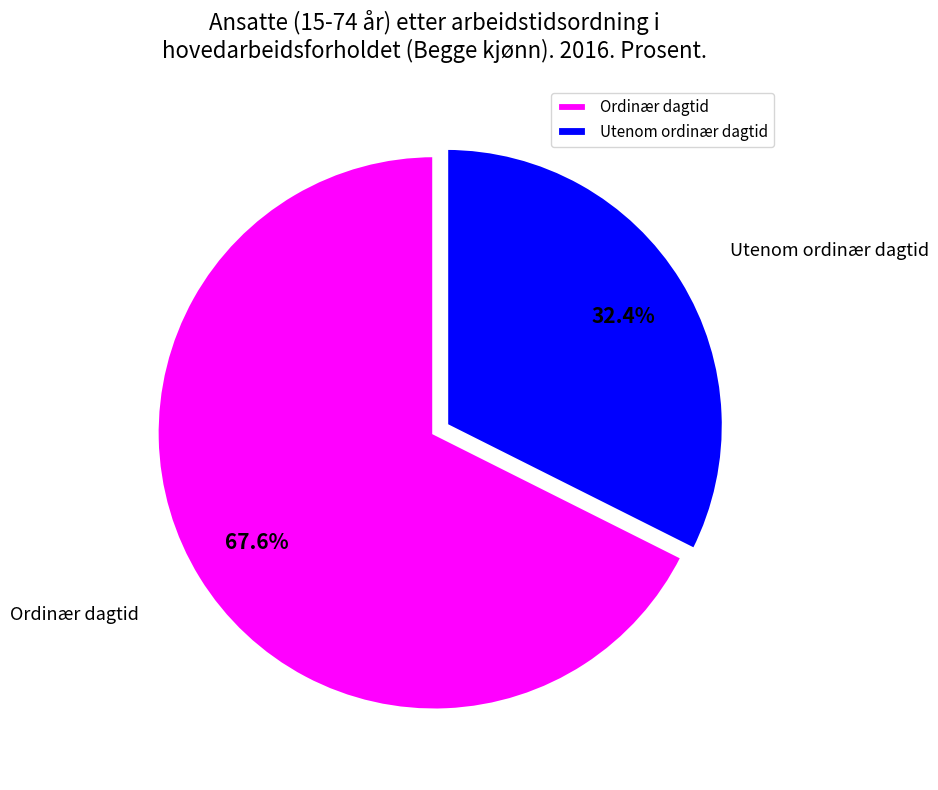

What is the ratio of the value at Ordinær dagtid to the value at Utenom ordinær dagtid?

2.1